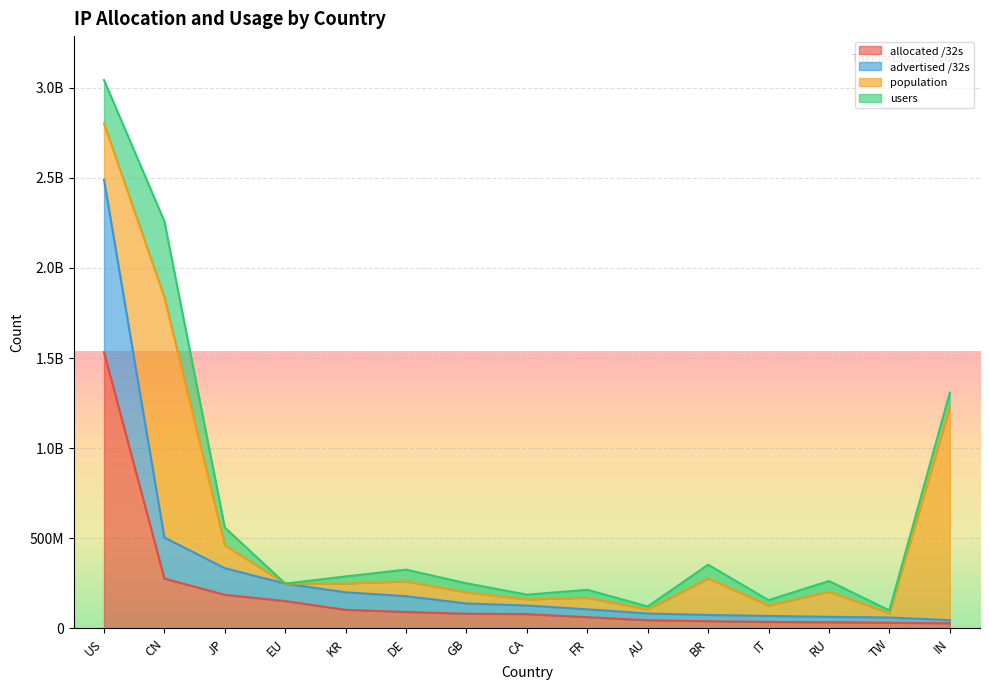

What is the label of the 14th point from the right?

CN